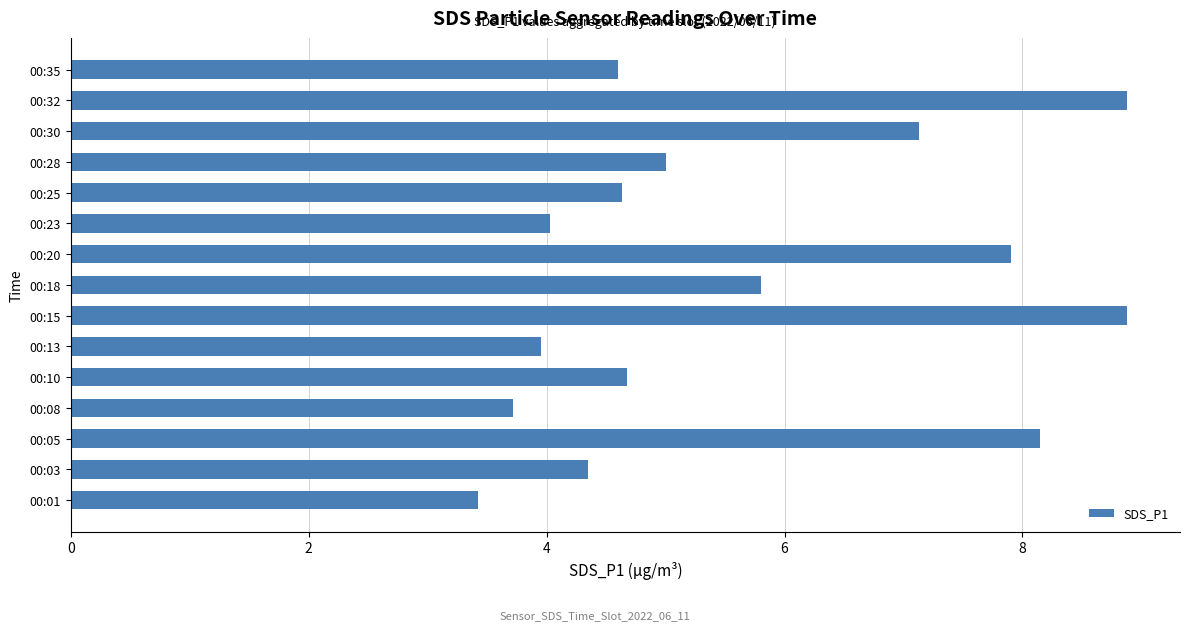

What is the smallest value displayed?

3.4